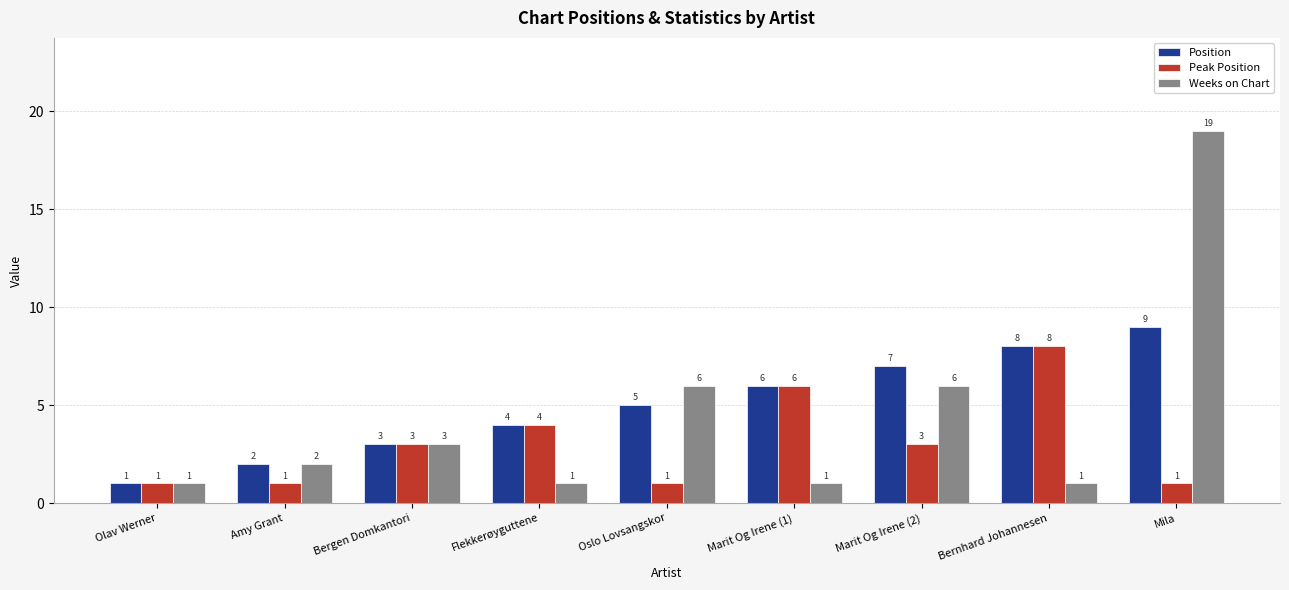

The Peak Position series shows 4 at Marit Og Irene (1). True or false?

False